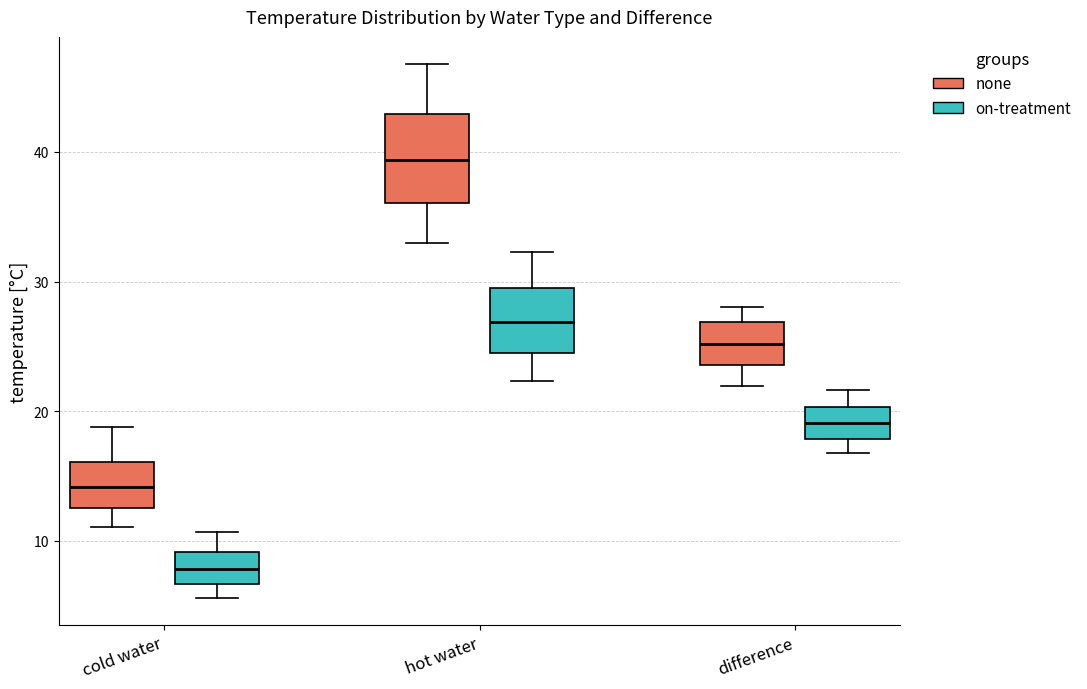

Where does the upper whisker of the box for cold water (none) end on the y-axis? The values are not printed on the chart, so give them approximately, as read against the axis.

19